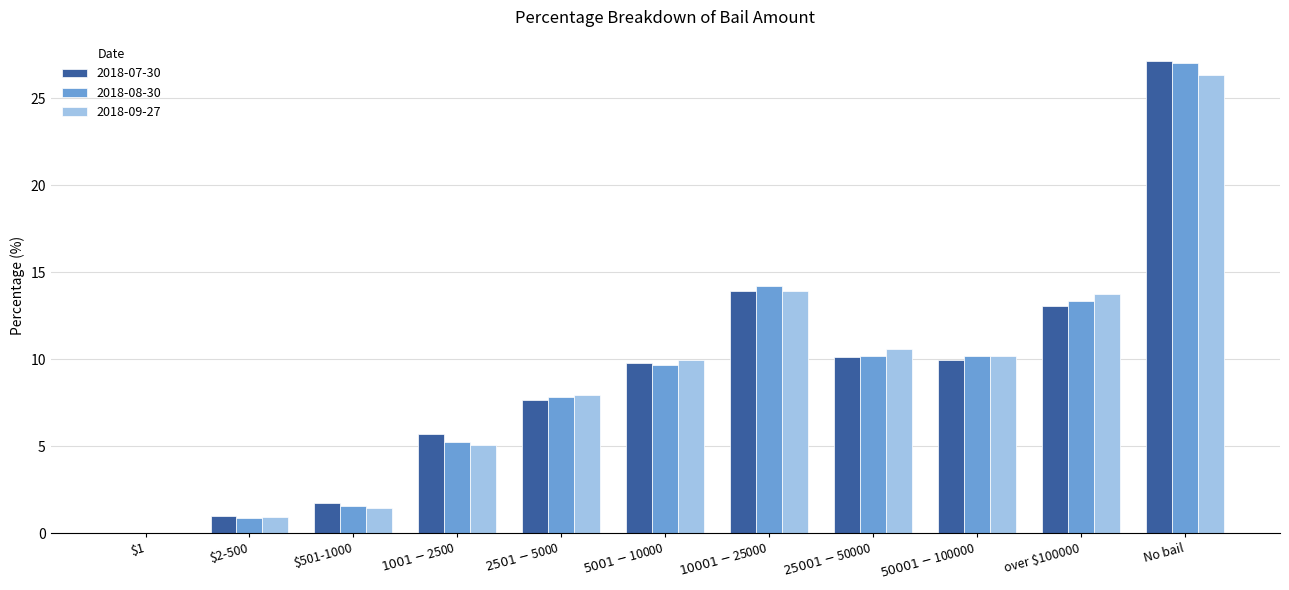

The value of 2018-07-30 at $50001-$100000 is 10.0. True or false?

True